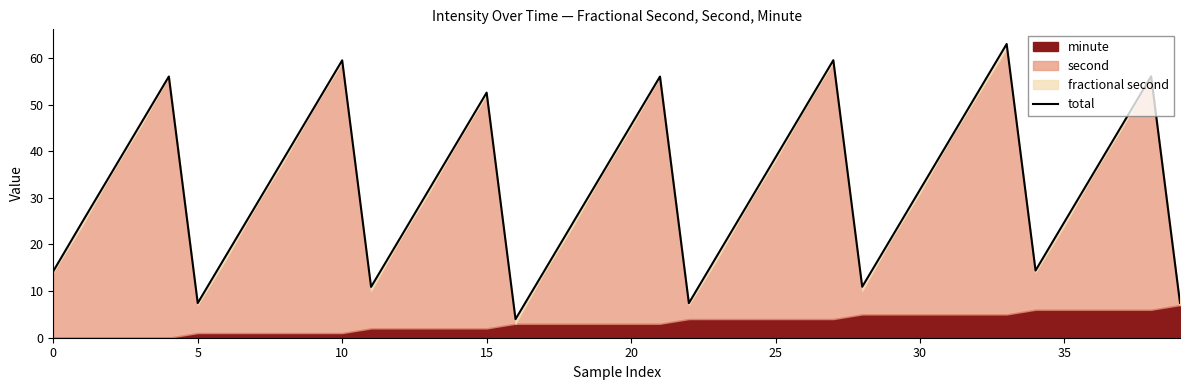

Which has a higher value, 5 or 24?

24